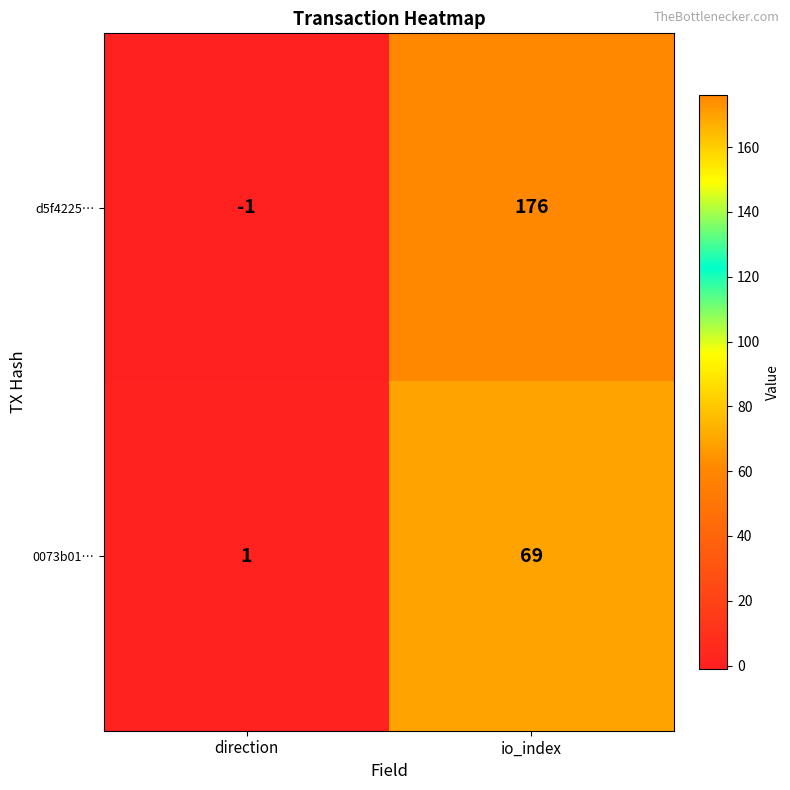

At which label is d5f4225… closest to 87?

direction